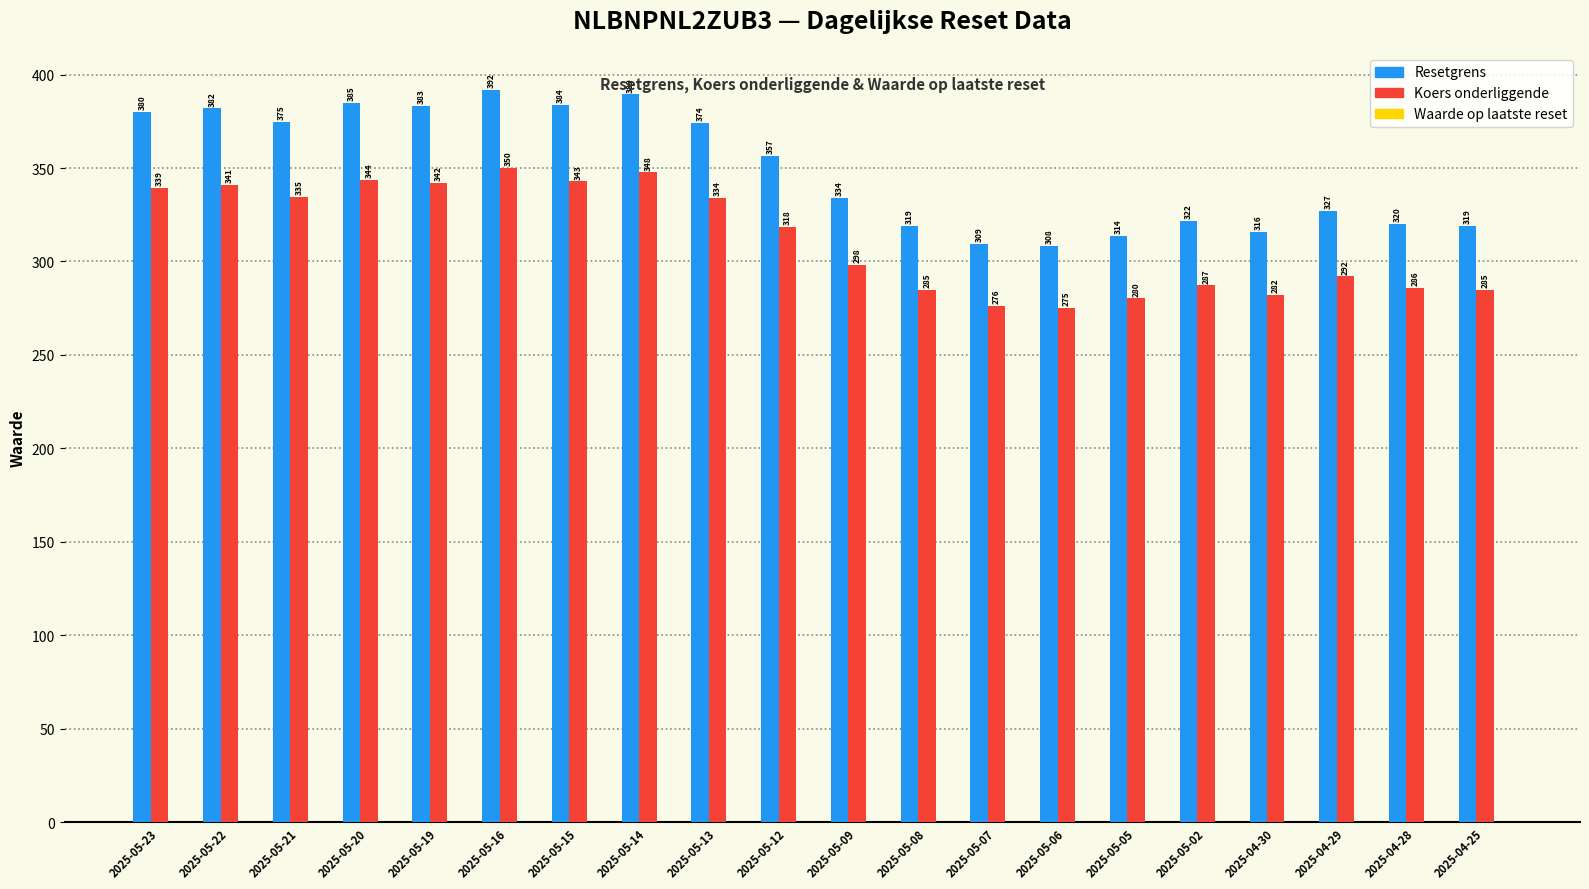

What is the difference between the maximum and minimum values in the Resetgrens series?

83.6